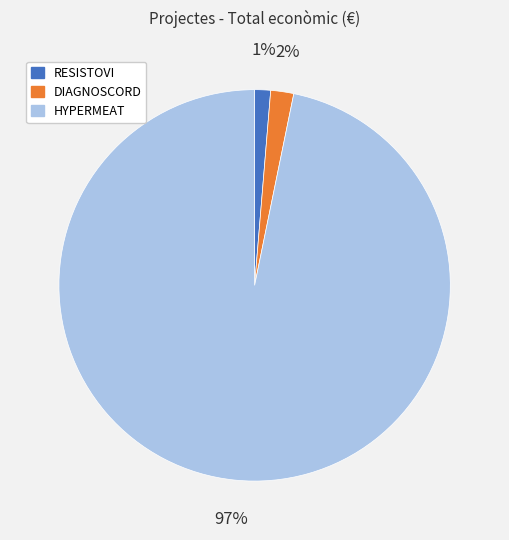

Does RESISTOVI represent more than half of the total?

No